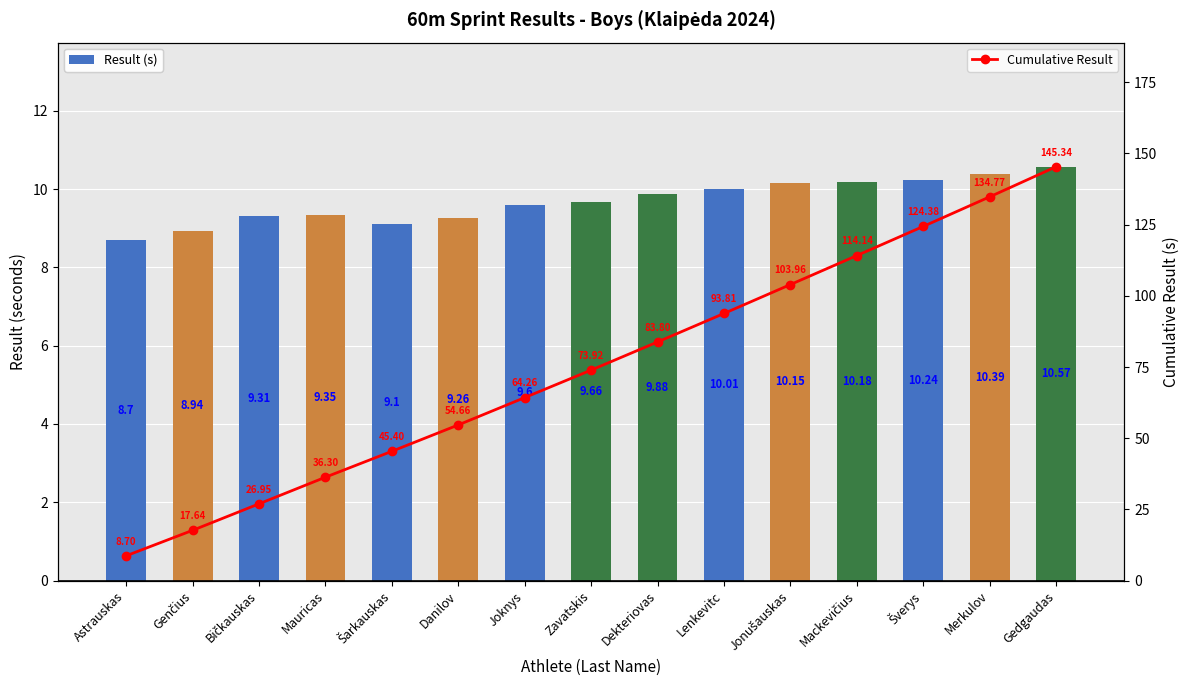

Reading left to right, list all the values displayed in this chart.

Result (s): Astrauskas=8.7	Genčius=8.9	Bičkauskas=9.3	Mauricas=9.3	Šarkauskas=9.1	Danilov=9.3	Joknys=9.6	Zavatskis=9.7	Dekteriovas=9.9	Lenkevitc=10.0	Jonušauskas=10.2	Mackevičius=10.2	Šverys=10.2	Merkulov=10.4	Gedgaudas=10.6
Cumulative Result: Astrauskas=8.7	Genčius=17.6	Bičkauskas=26.9	Mauricas=36.3	Šarkauskas=45.4	Danilov=54.7	Joknys=64.3	Zavatskis=73.9	Dekteriovas=83.8	Lenkevitc=93.8	Jonušauskas=104.0	Mackevičius=114.1	Šverys=124.4	Merkulov=134.8	Gedgaudas=145.3